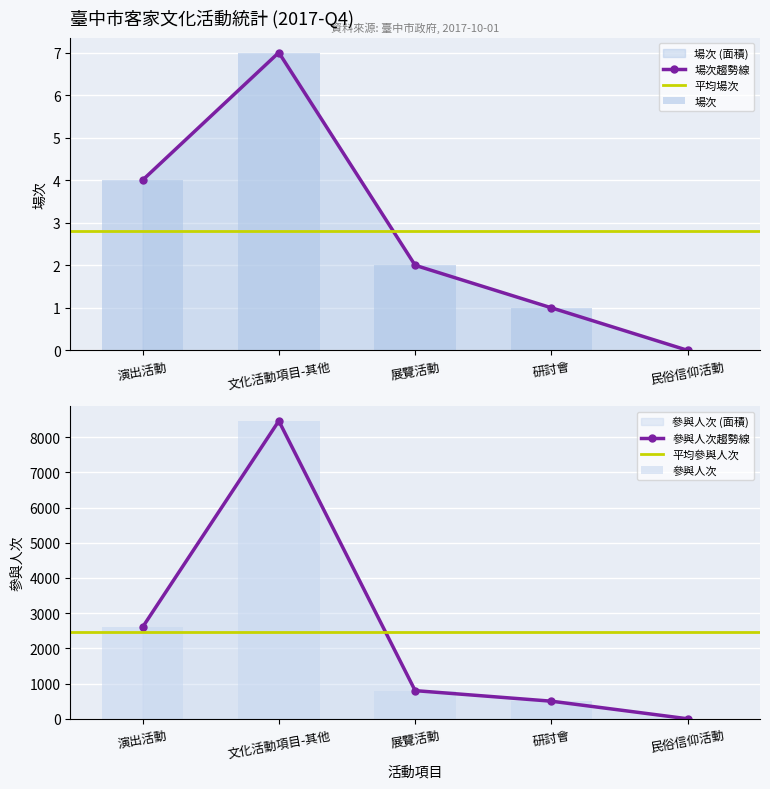

Between 民俗信仰活動 and 演出活動, which is larger?

演出活動